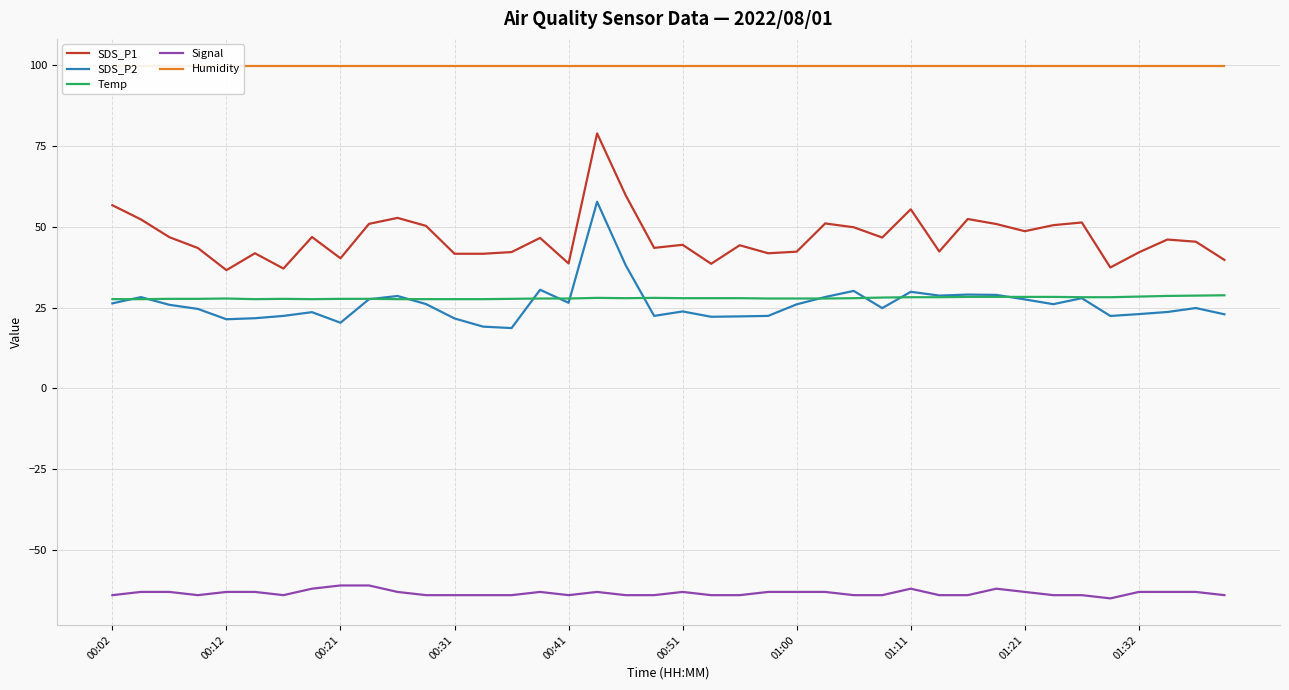

Which series has the widest spread of values?

SDS_P1